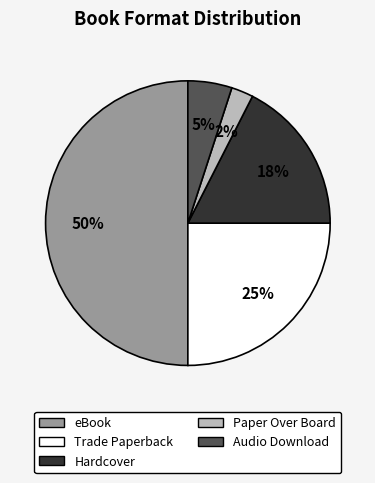

Which has a higher value, Trade Paperback or Audio Download?

Trade Paperback